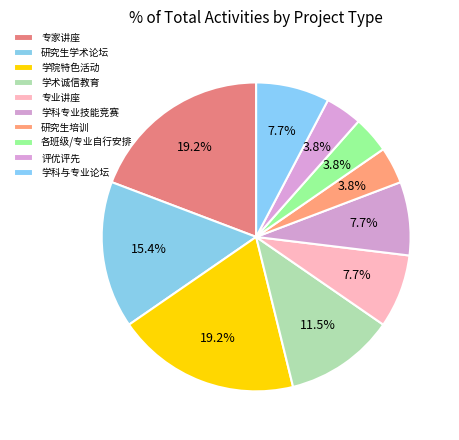

To the nearest percent, what is the difference between the 研究生培训 and 学科与专业论坛 slice percentages?

4%